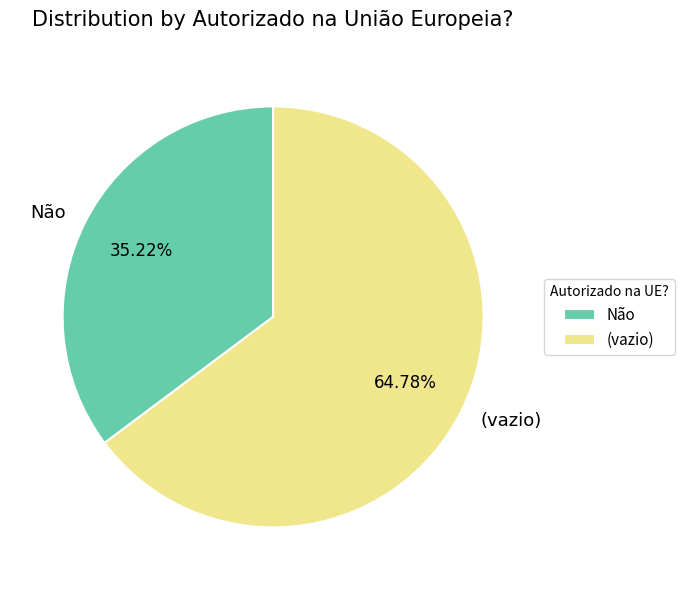

To the nearest percent, what is the difference between the (vazio) and Não slice percentages?

30%